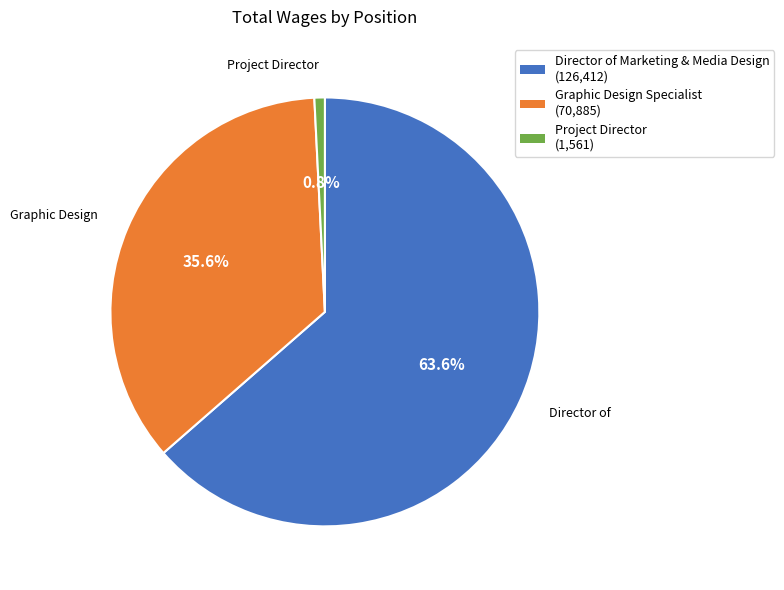

Is there any slice that represents more than half of the pie?

Yes